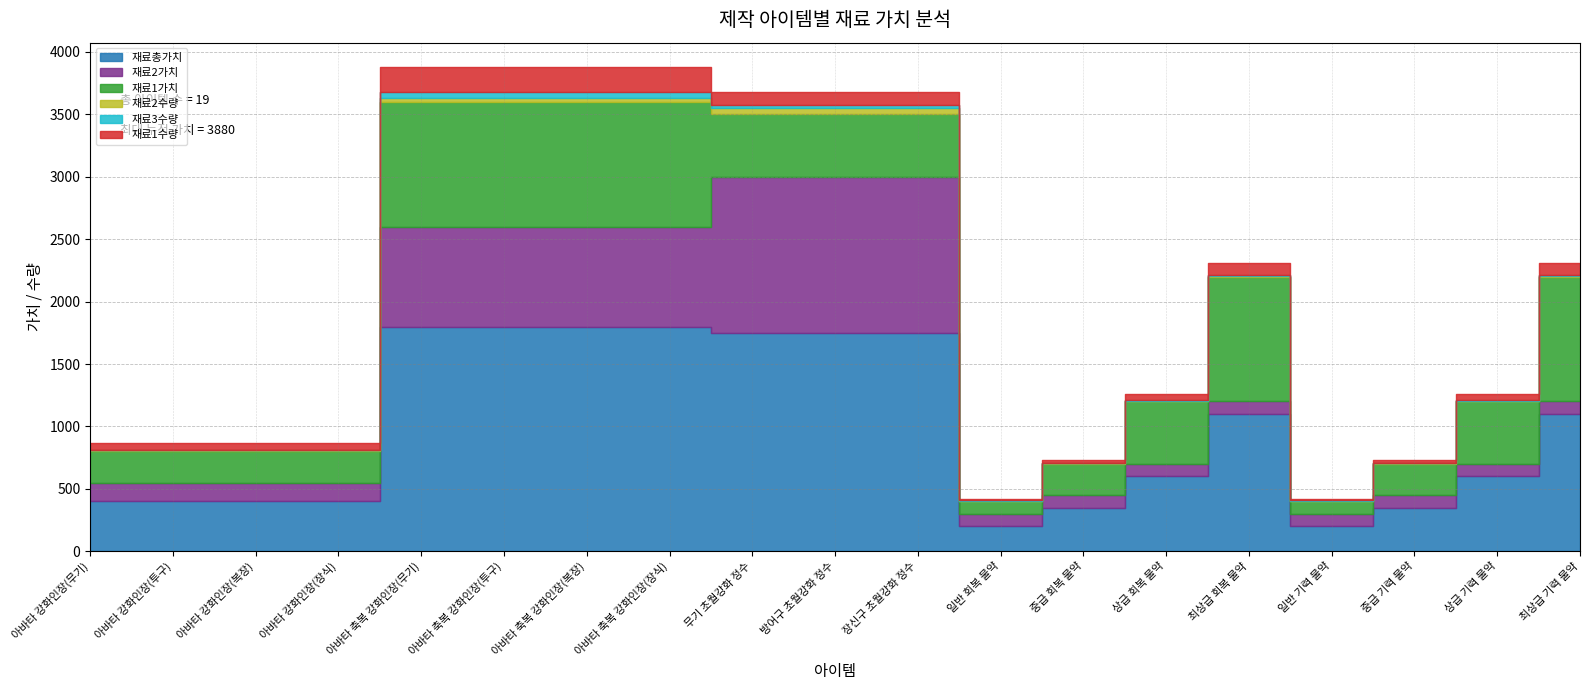

Rank the series at 아바타 축복 강화인장(복장) from lowest to highest value.

재료2수량, 재료3수량, 재료1수량, 재료2가치, 재료1가치, 재료총가치